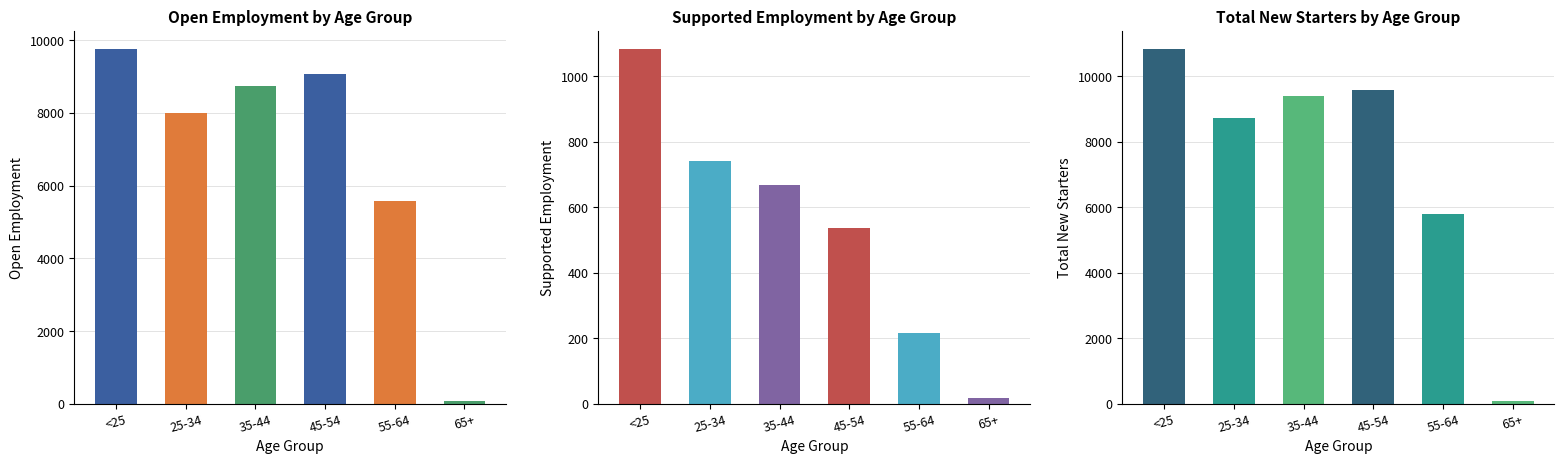

How many bars are there in each group?

3